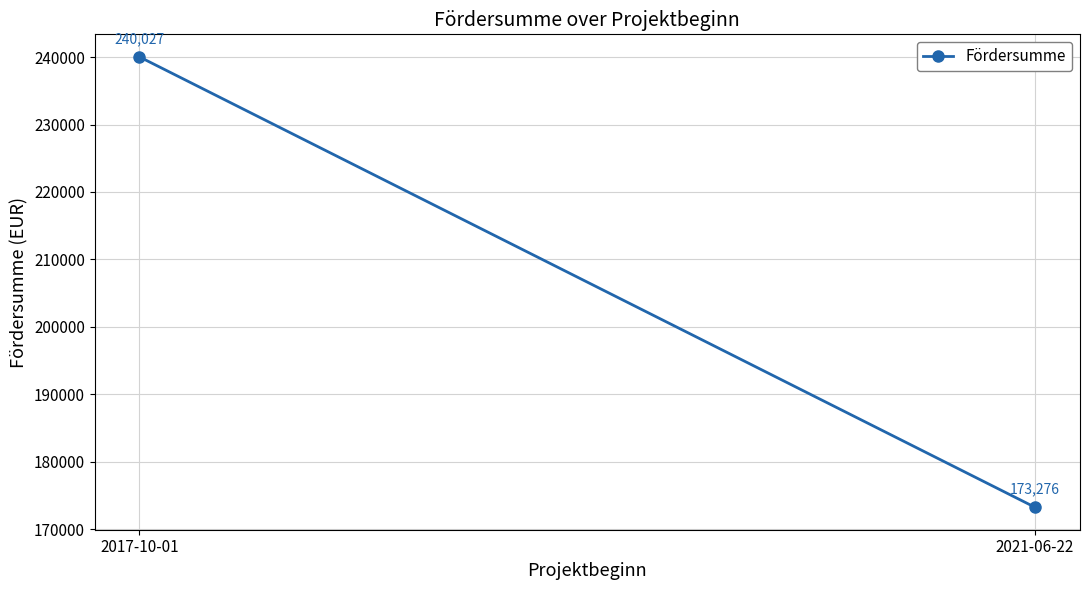

Count the values in the range 173276 to 240027.

2